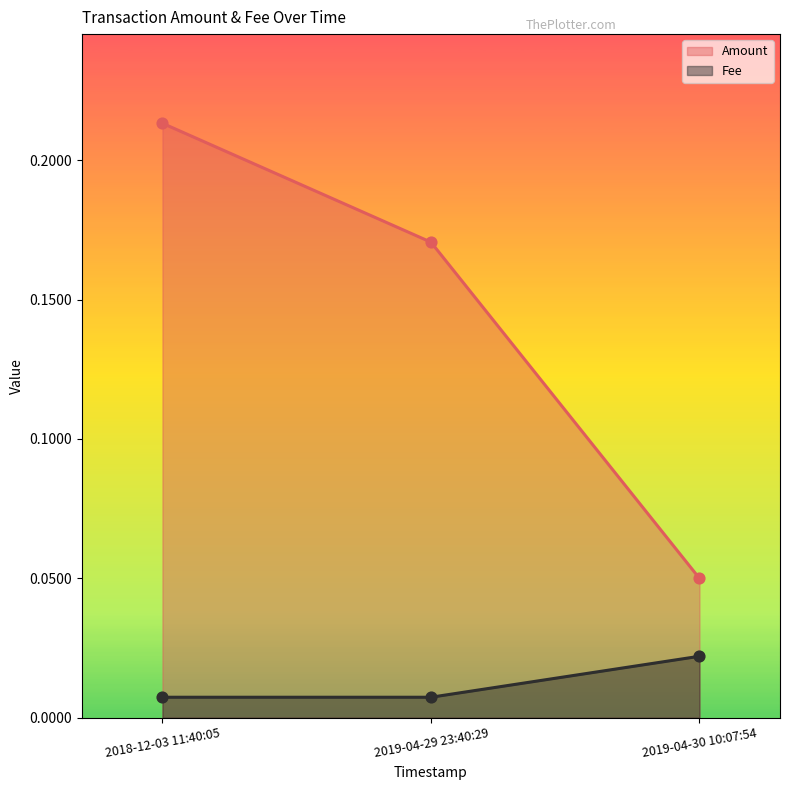

What is the total value across all series at 2018-12-03 11:40:05?

0.2